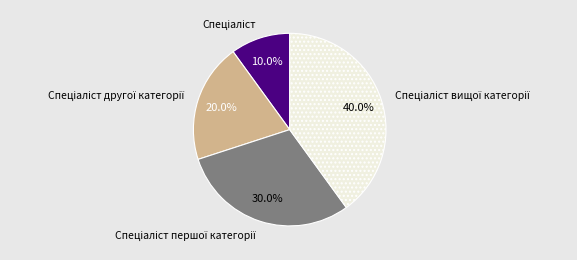

Is there a majority slice in this chart?

No